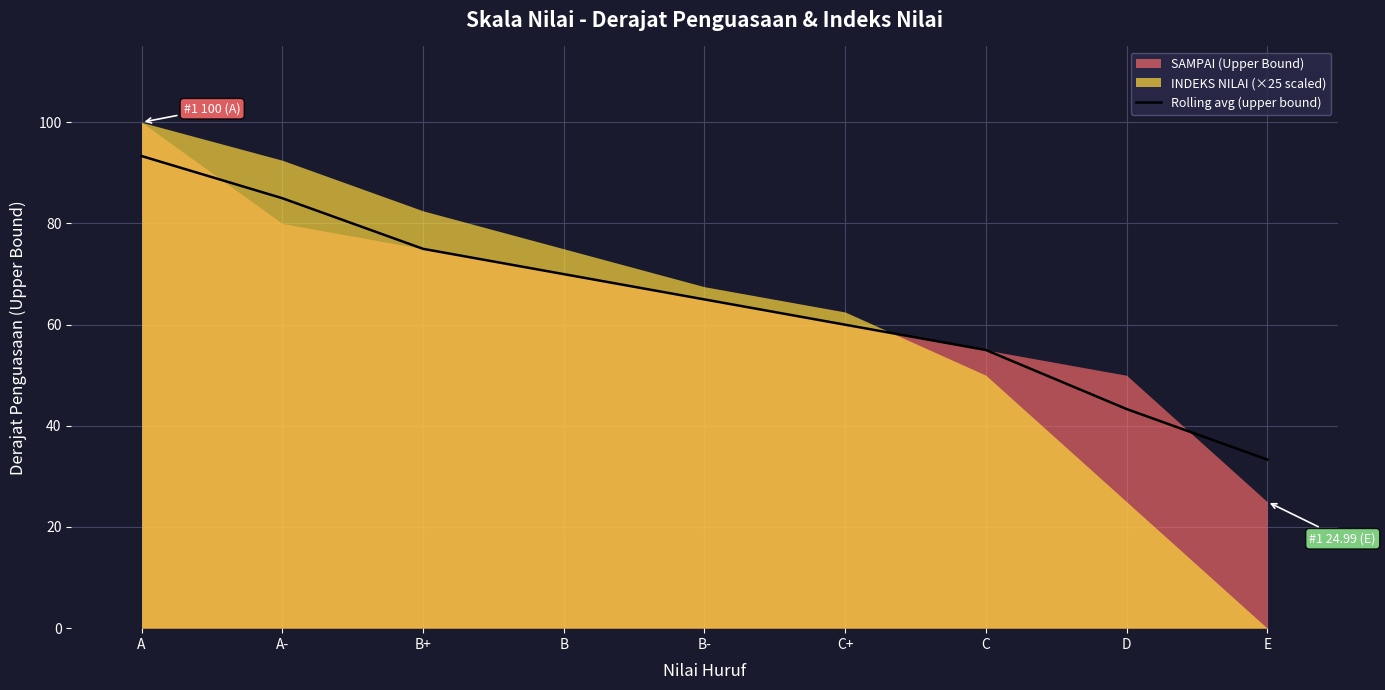

List the labels in order of Rolling avg (upper bound) value, smallest first.

E, D, C, C+, B-, B, B+, A-, A